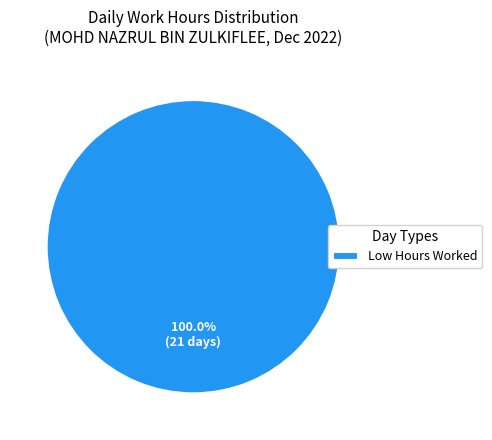

Is Low Hours Worked the majority of the pie?

Yes